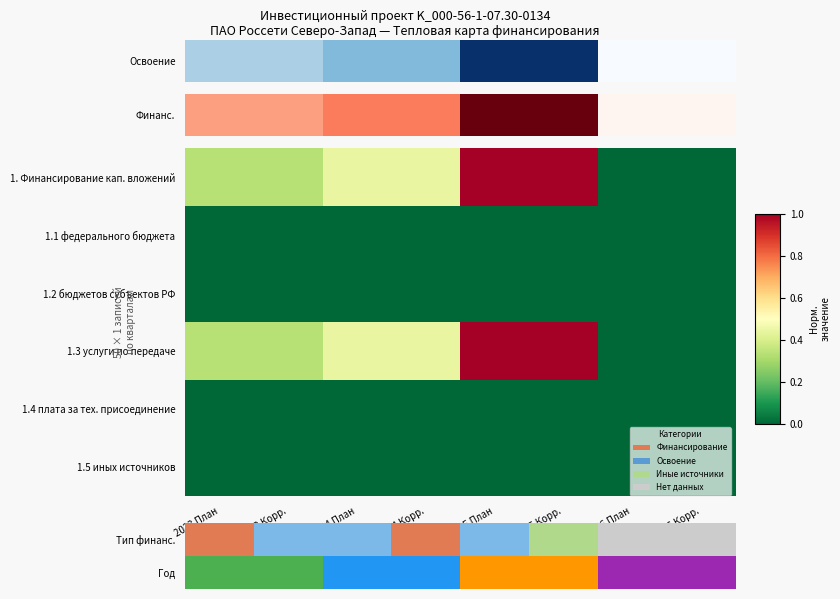

What is the difference between the highest and lowest values at 2025 План?

4.0